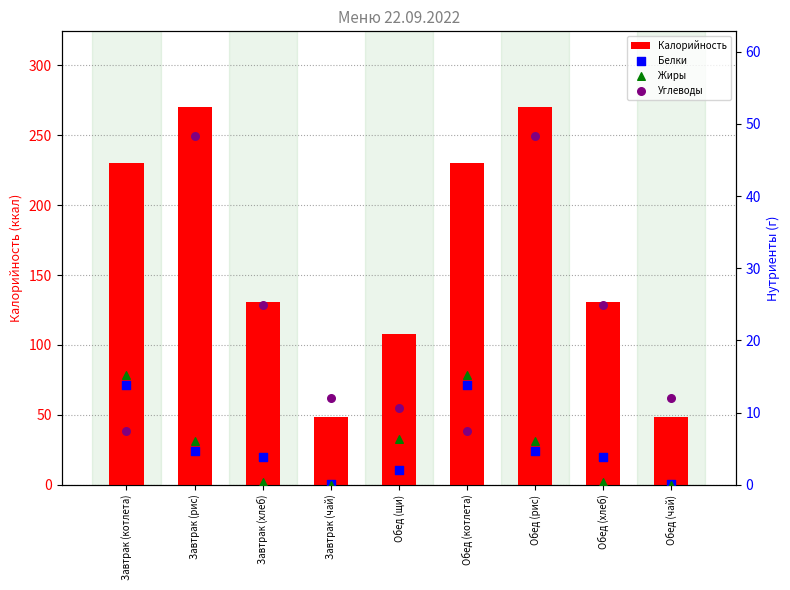

Is the value of Углеводы at Завтрак (котлета) greater than the value of Калорийность at Обед (чай)?

No